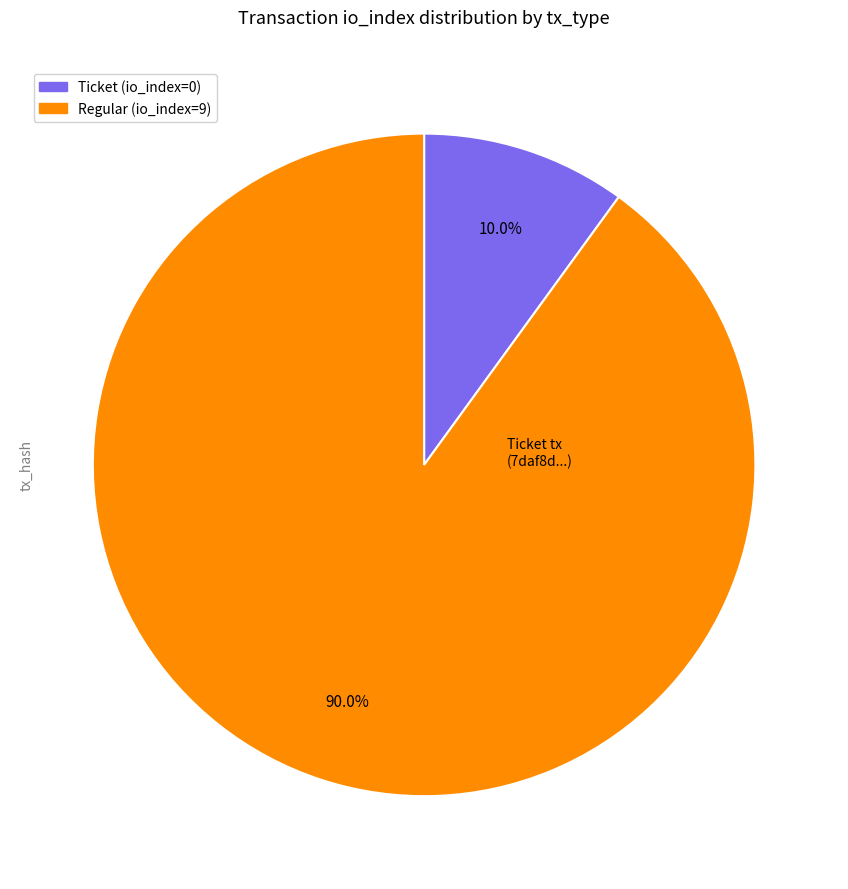

Is there any slice that represents more than half of the pie?

Yes